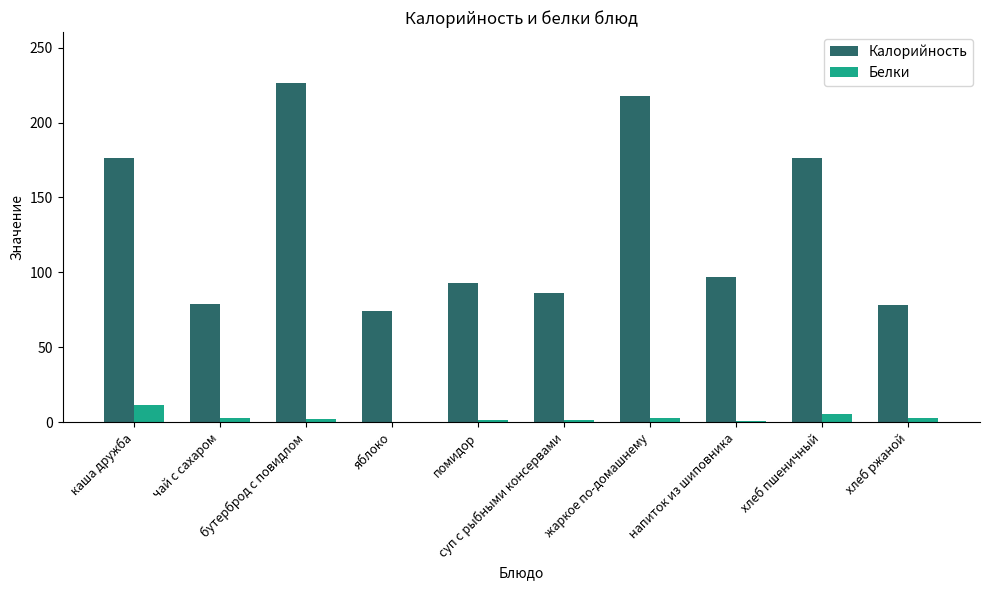

What is the maximum value for Калорийность?

226.4